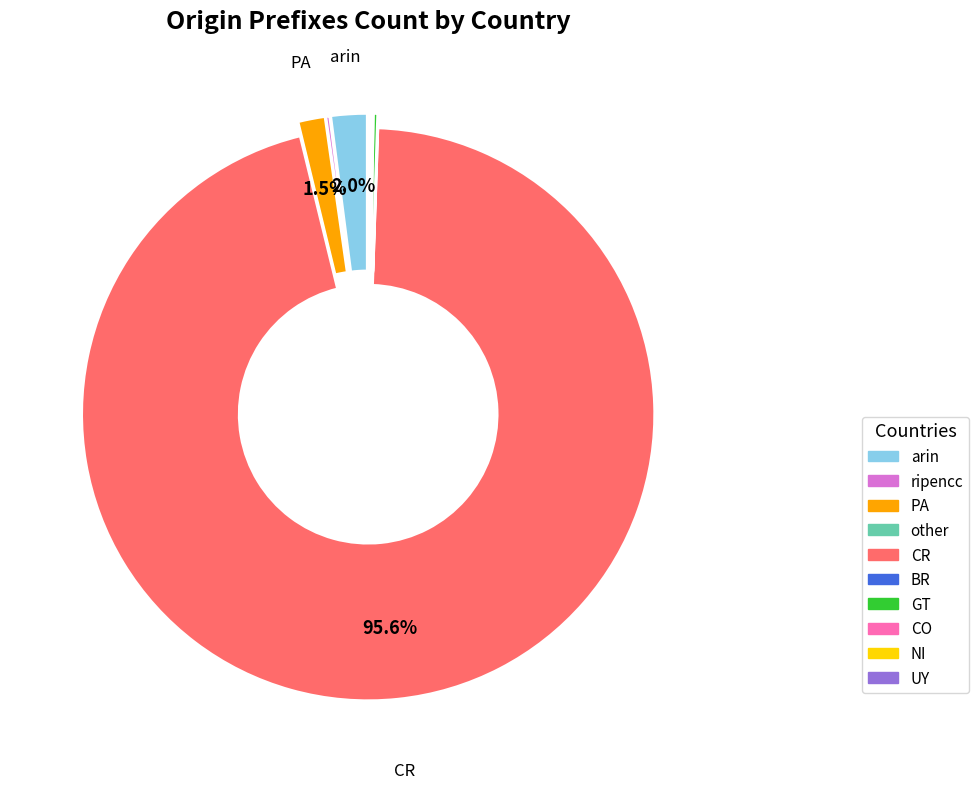

Which slice is the largest?

CR